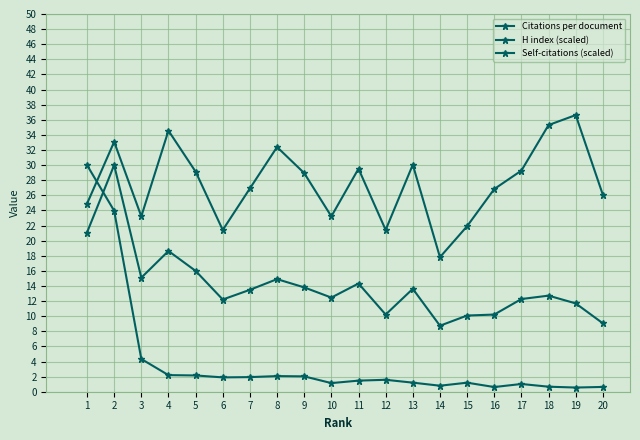

Is this an area chart (filled region under the line)?

No